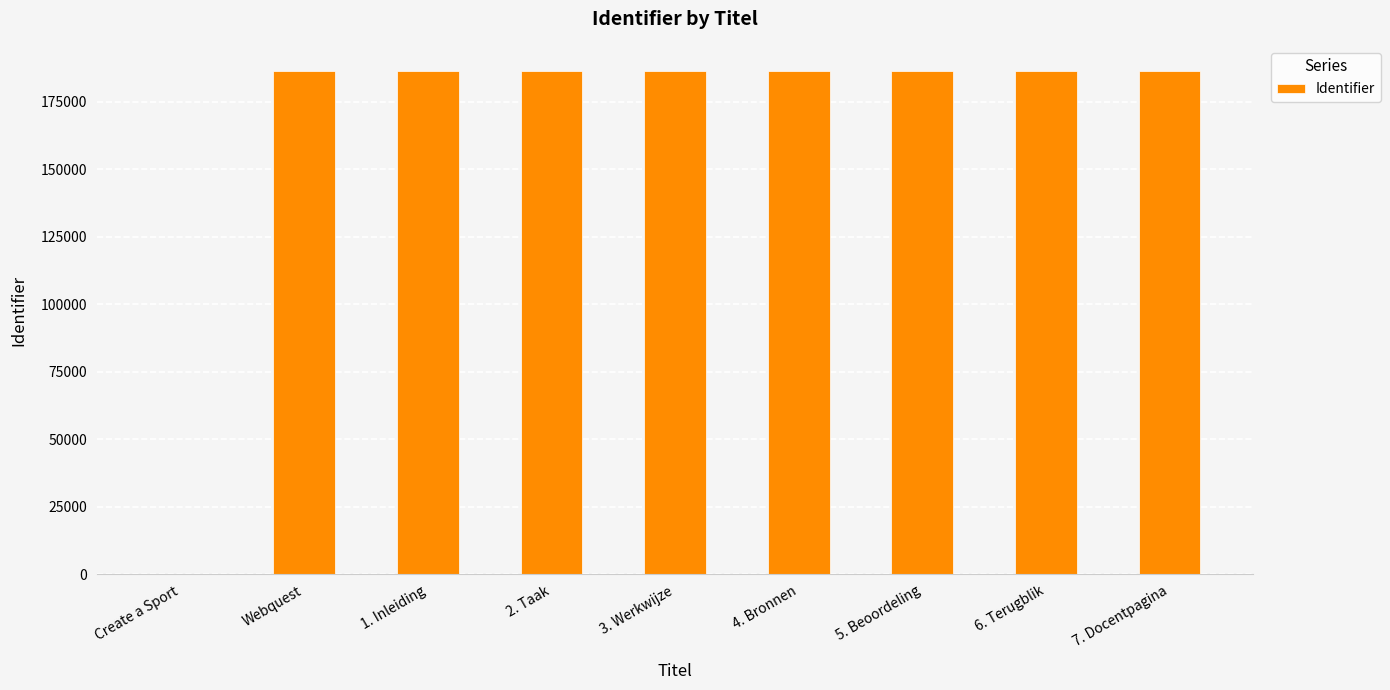

What is the change in value from 3. Werkwijze to 4. Bronnen?

+1